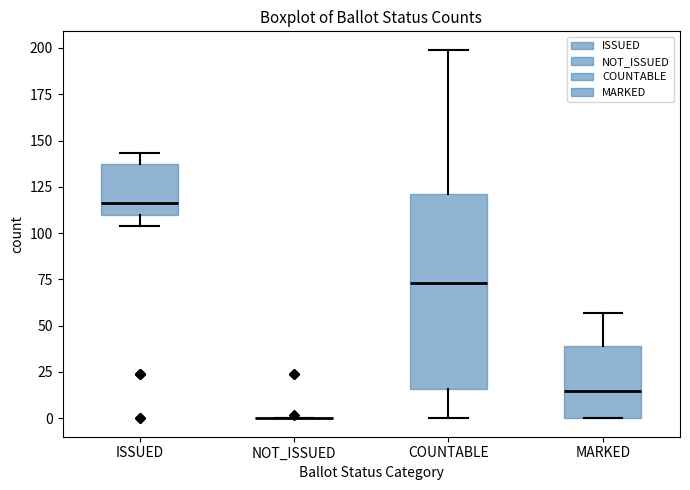

Reading left to right, read every box against the y-axis: the position of its median line, the range the box covers, and the ends of its whiskers. The values are not printed on the chart, so give them approximately, as read against the axis.

ISSUED: median 115, box 110 to 140, whiskers 105 to 145
NOT_ISSUED: box collapsed to a line at 0, whiskers 0 to 0
COUNTABLE: median 75, box 15 to 120, whiskers 0 to 200
MARKED: median 15, box 0 to 40, whiskers 0 to 55